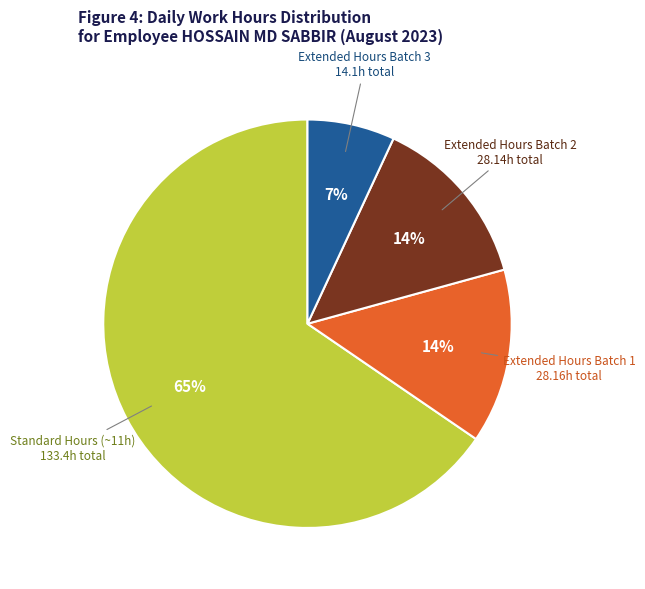

Approximately how many times larger is the value at Extended Hours Batch 1 28.16h total compared to Extended Hours Batch 3 14.1h total?

2.0